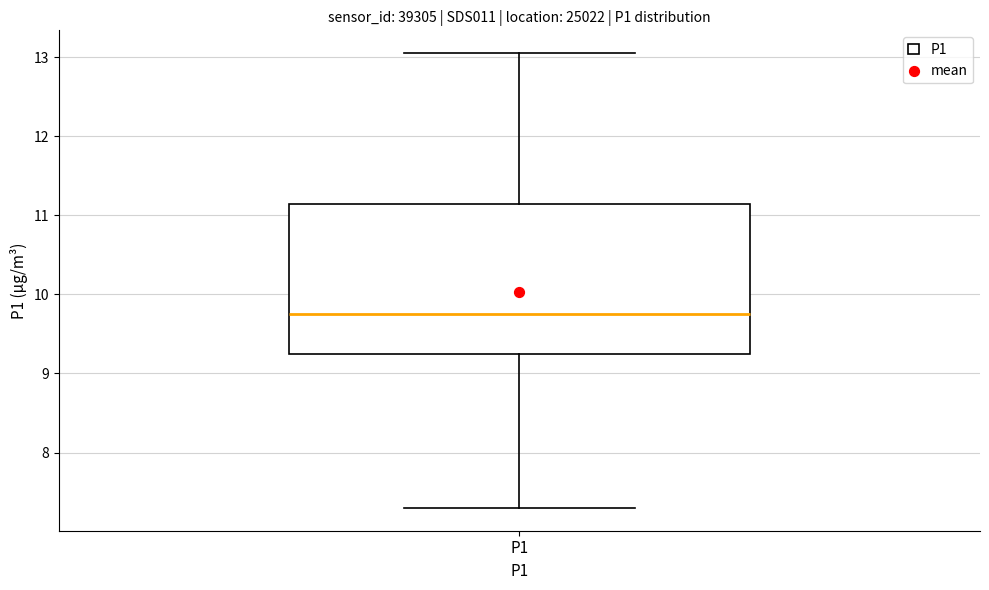

Read this box plot against the y-axis: the position of the median line, the range covered by the box, and the ends of both whiskers. The values are not printed on the chart, so give them approximately, as read against the axis.

median 9.8, box 9.2 to 11.1, whiskers 7.3 to 13.1